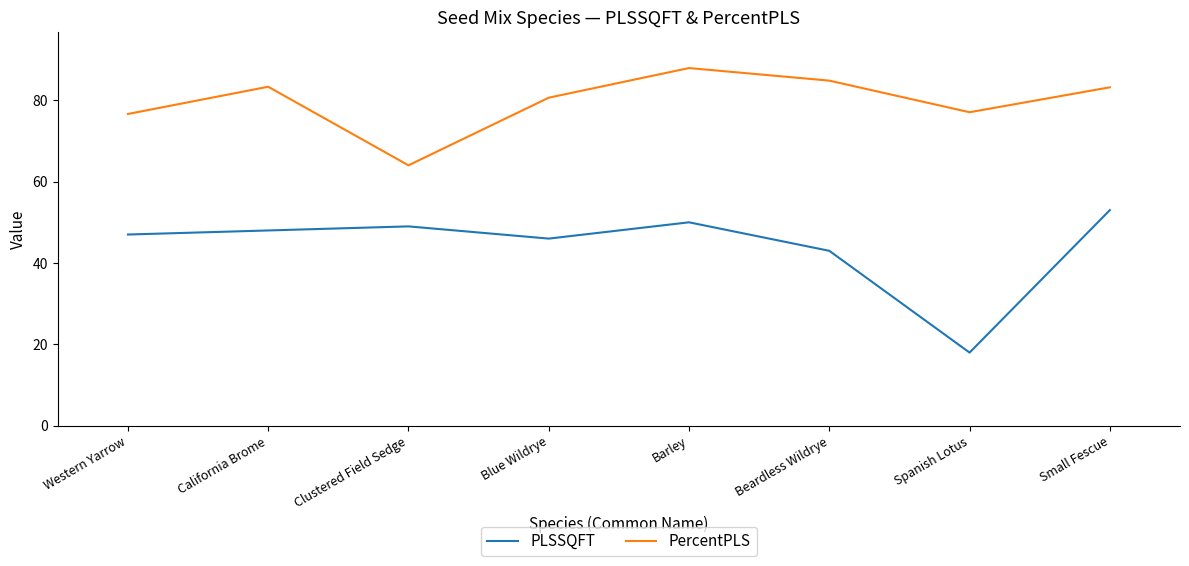

What is the highest value of the PLSSQFT series?

53.0